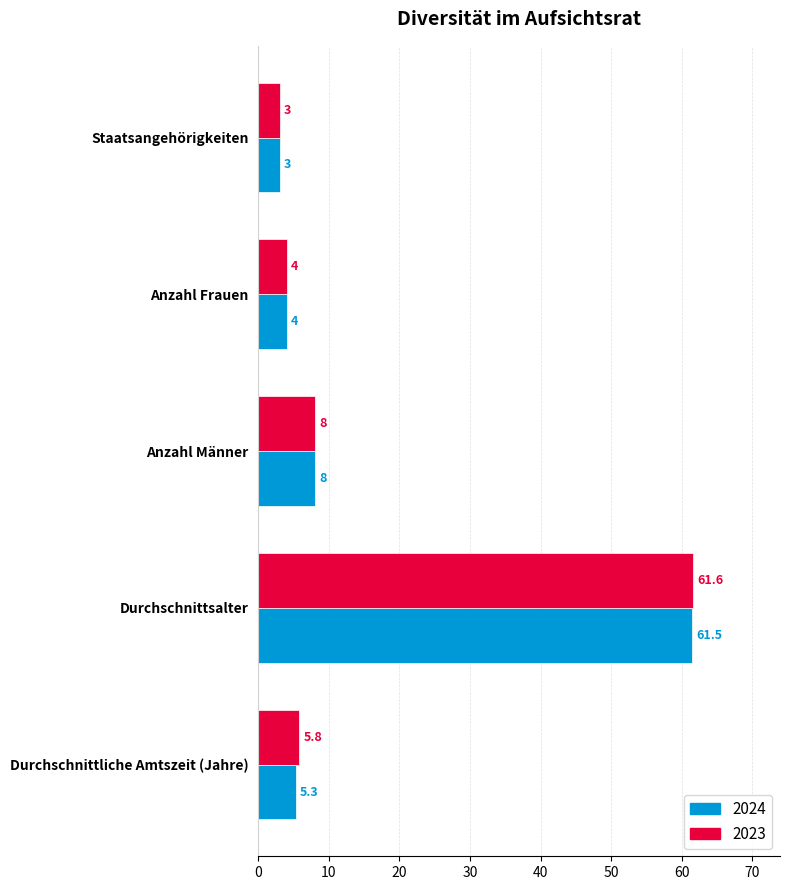

What is the minimum value shown in the chart?

3.0